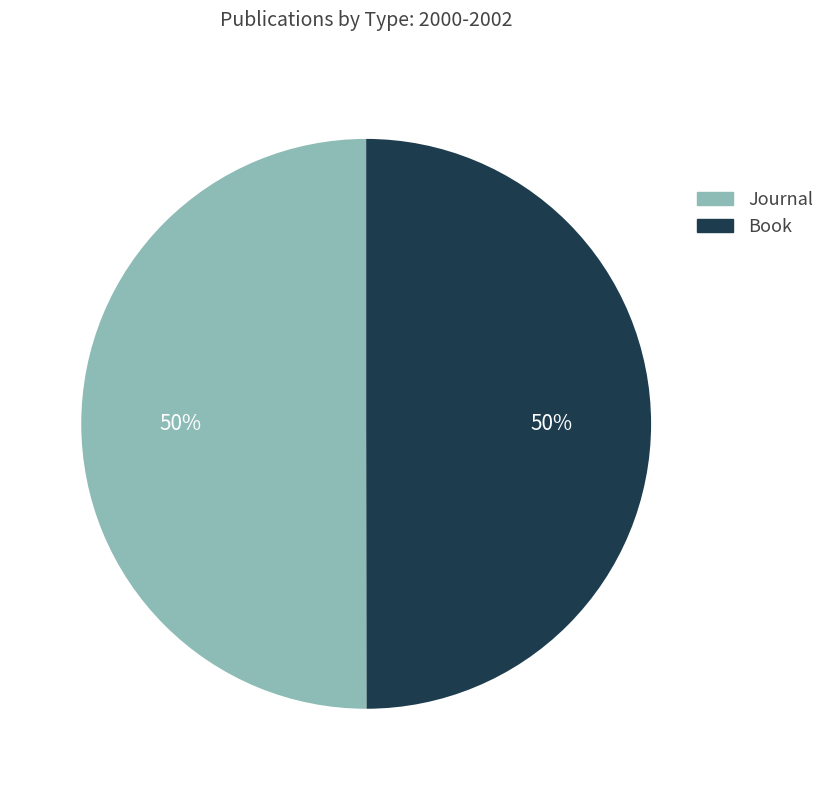

What is the ratio of the value at Book to the value at Journal?

1.0